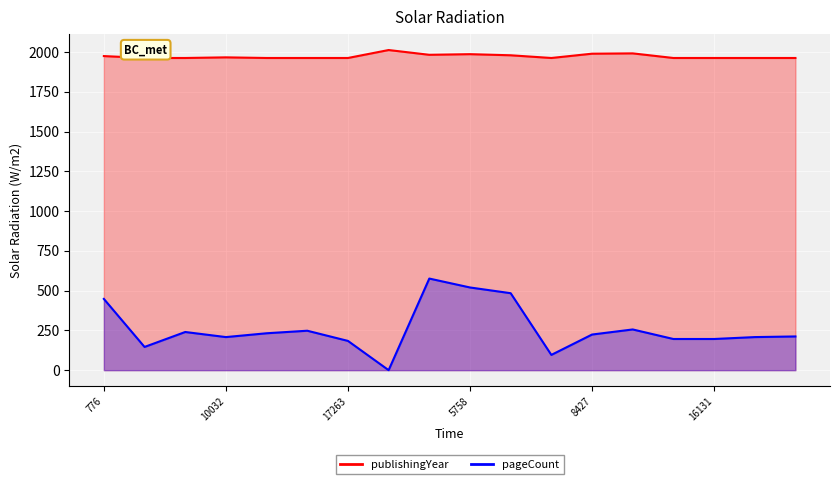

In pageCount, how many points are higher than both neighbors (excluding endpoints)?

4